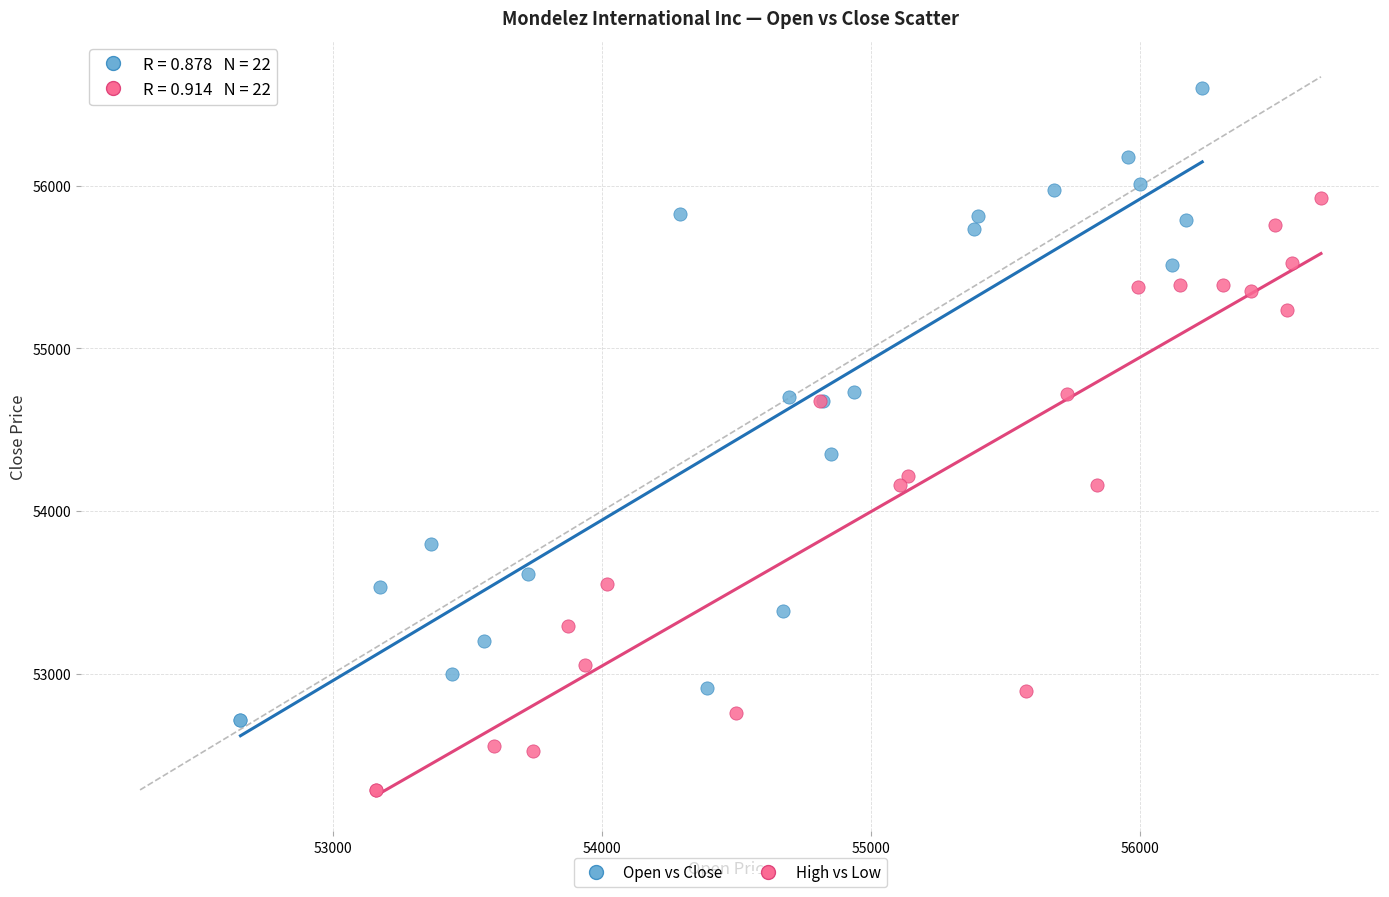

Which series contains the lowest Y value?

High vs Low